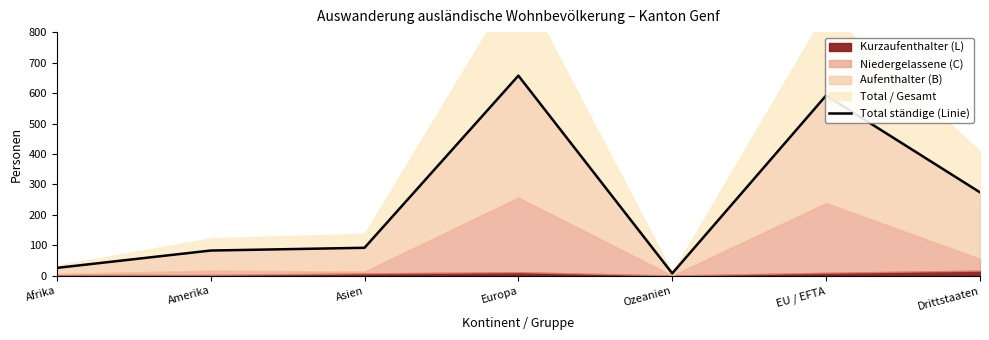

Which label corresponds to the smallest value in the chart?

Ozeanien